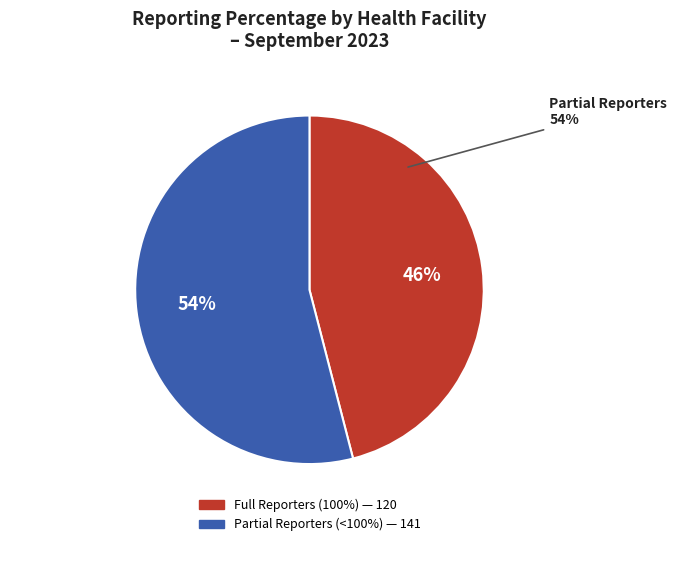

To the nearest percent, what is the difference between the largest and smallest slice percentages?

8%